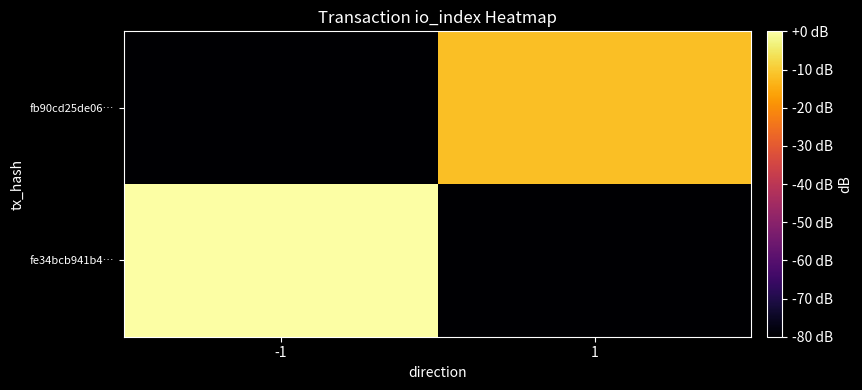

Which category has the highest value across all series?

-1